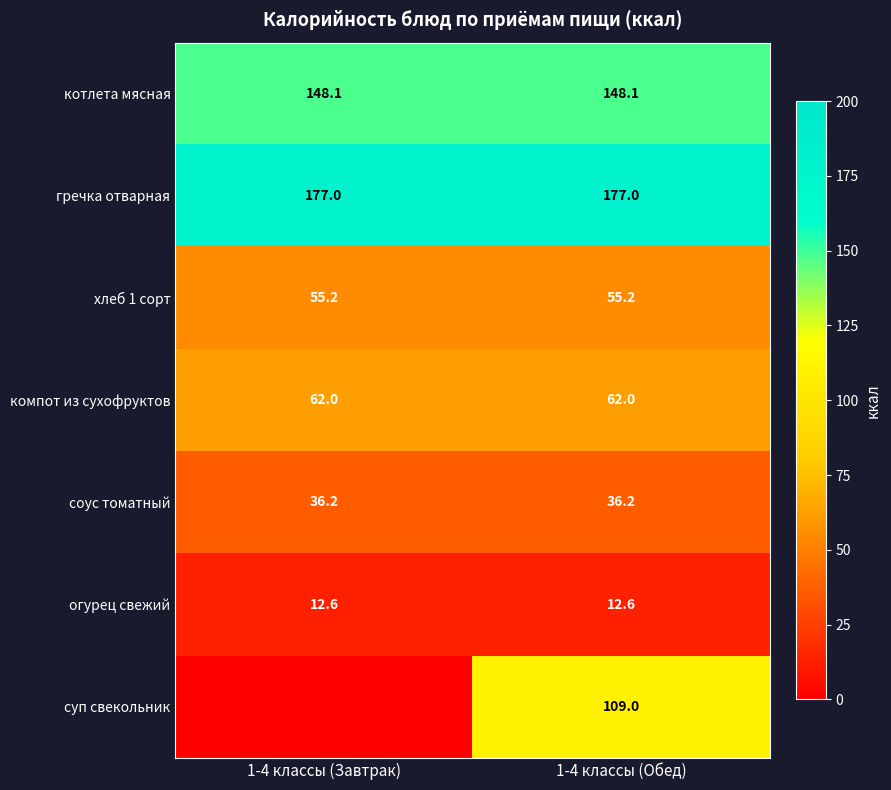

What is the sum of the гречка отварная values at 1-4 классы (Завтрак) and 1-4 классы (Обед)?

354.0